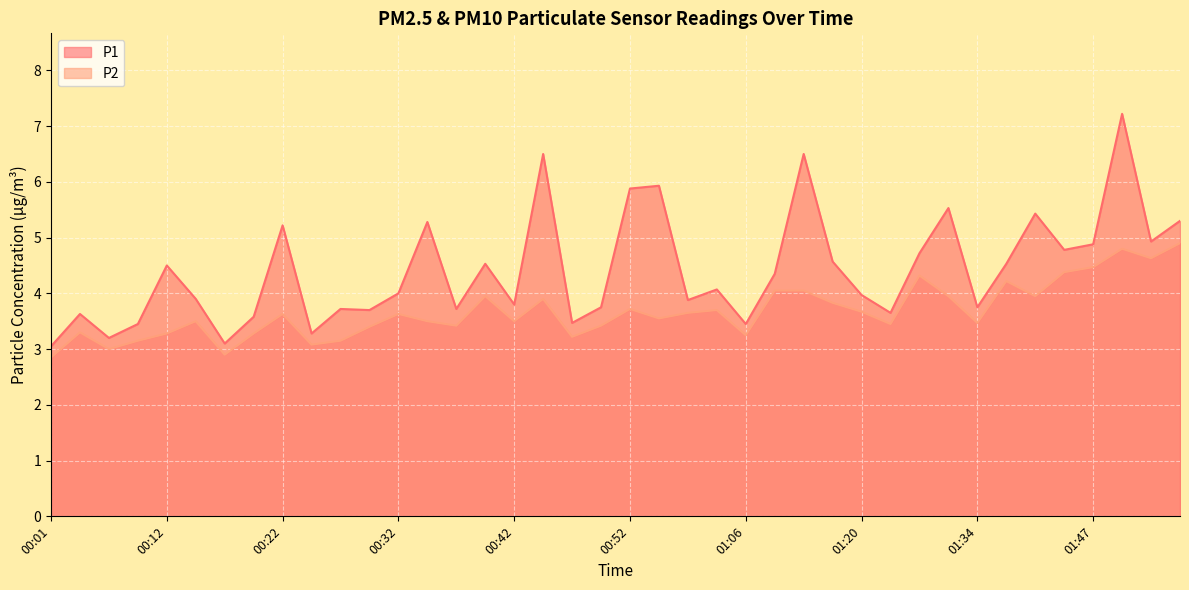

True or false: P2 and P1 intersect in this chart.

False